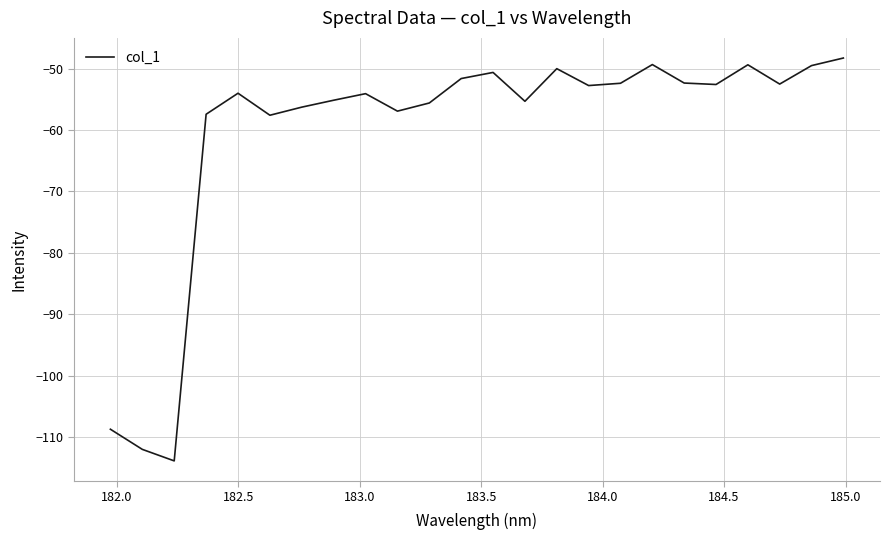

What is the greatest value displayed?

-48.3